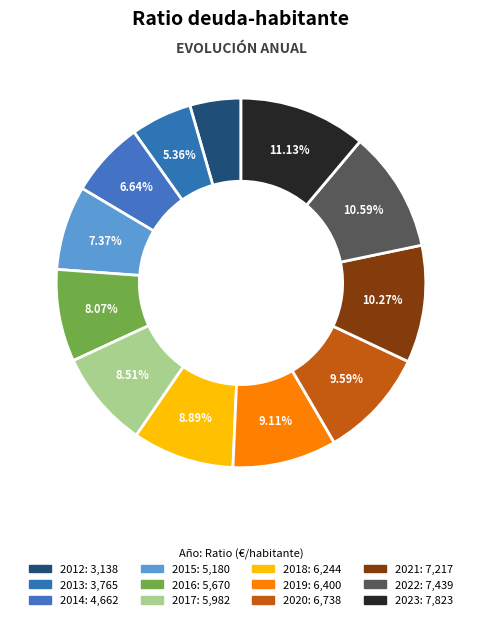

Count the number of slices in the pie.

12